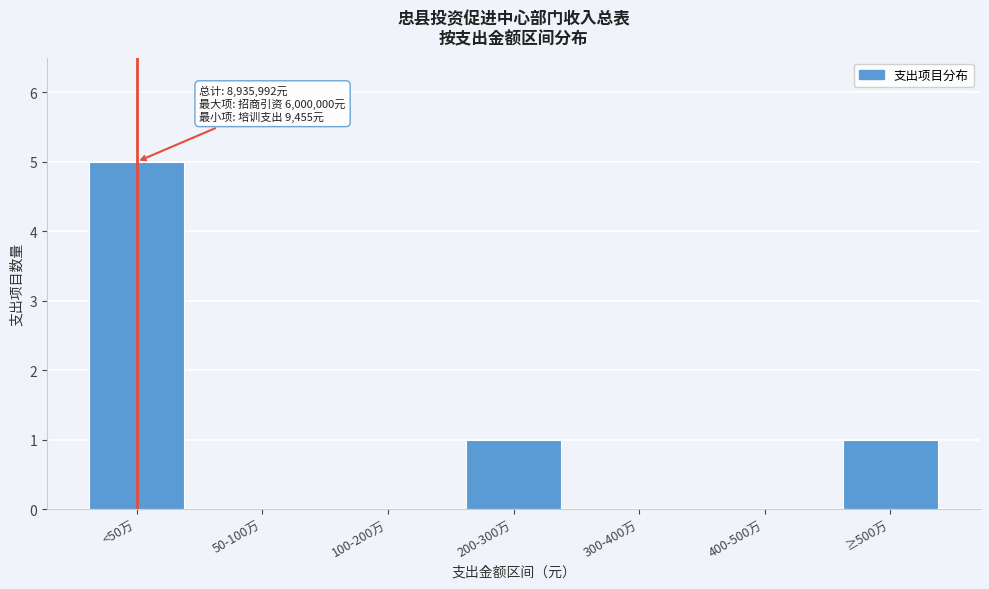

Reading left to right, what are all the values shown in this chart?

<50万=5	50-100万=0	100-200万=0	200-300万=1	300-400万=0	400-500万=0	≥500万=1